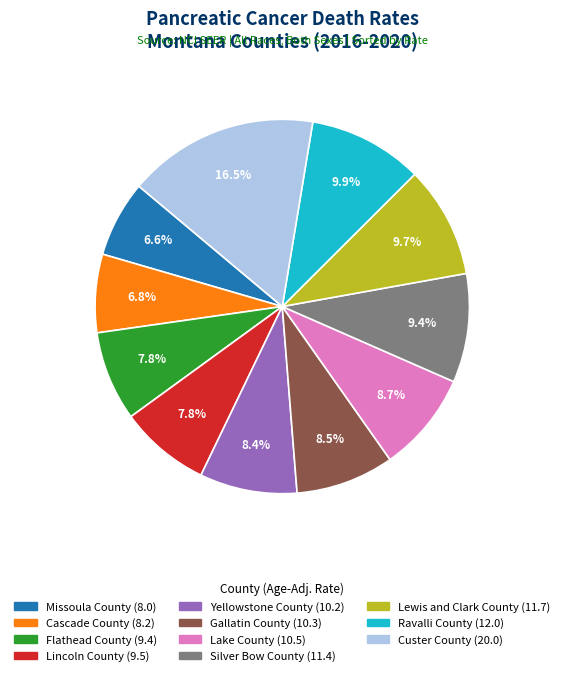

Is there any slice that represents more than half of the pie?

No